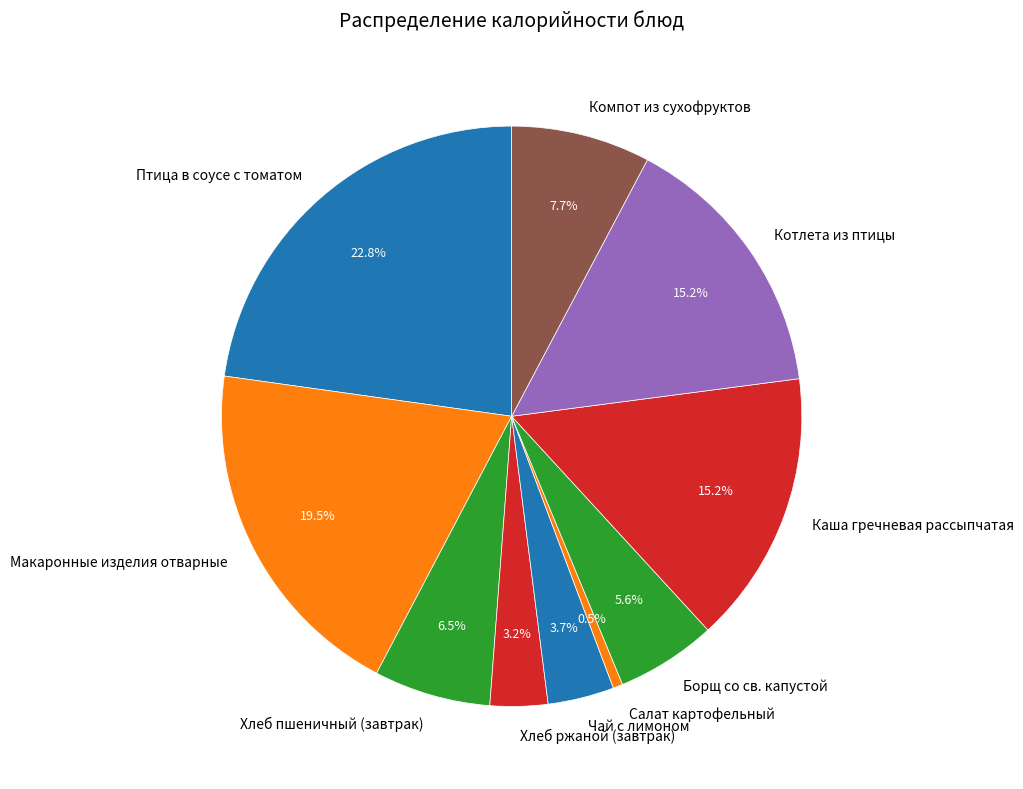

Is it true that Птица в соусе с томатом is 31% of the pie?

False